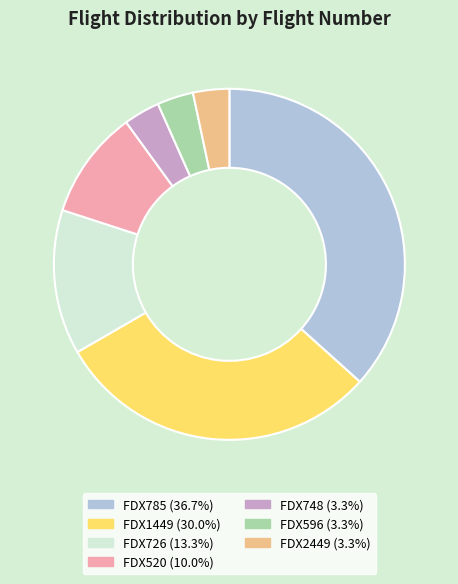

Does FDX1449 represent more than half of the total?

No